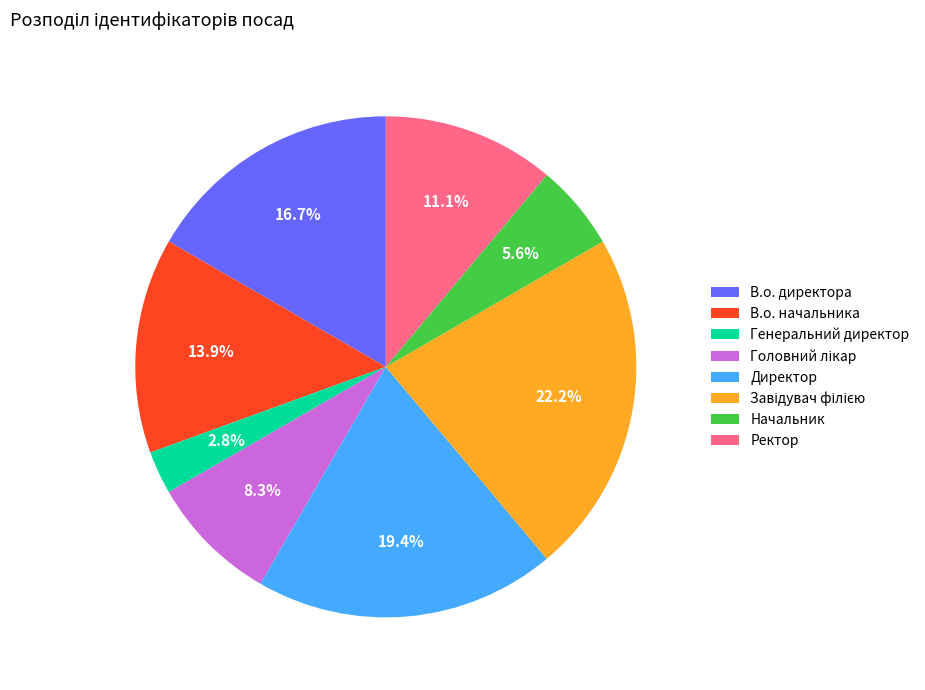

Count the number of slices in the pie.

8